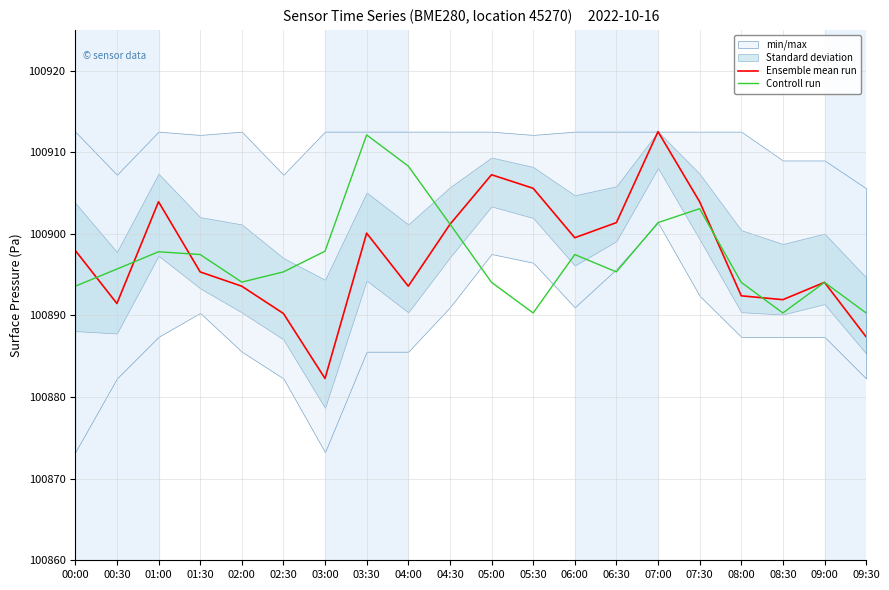

Which has a higher value, 09:30 or 01:30?

01:30